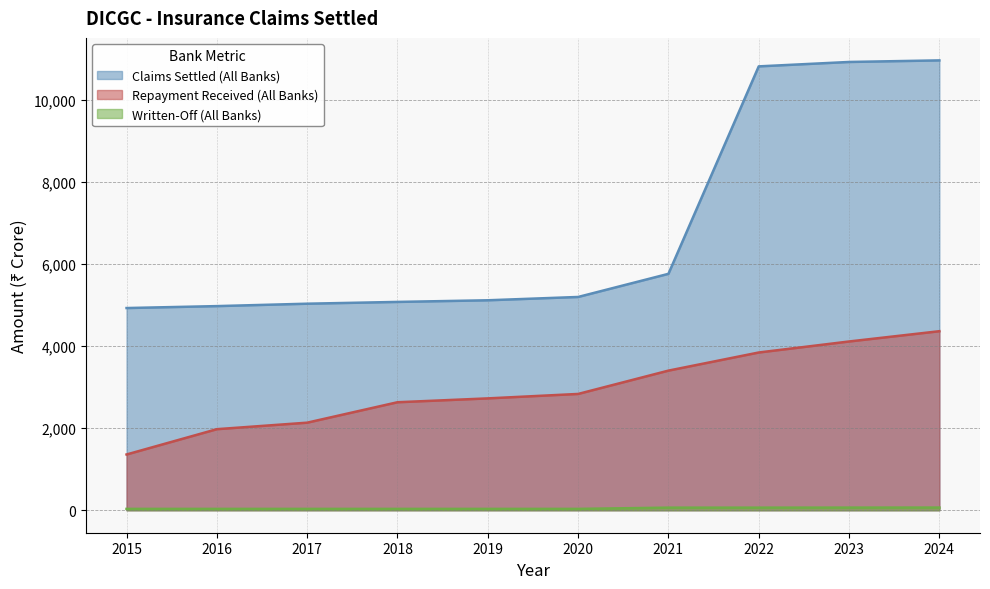

Where is Written-Off (All Banks) nearest to the value 48?

2021